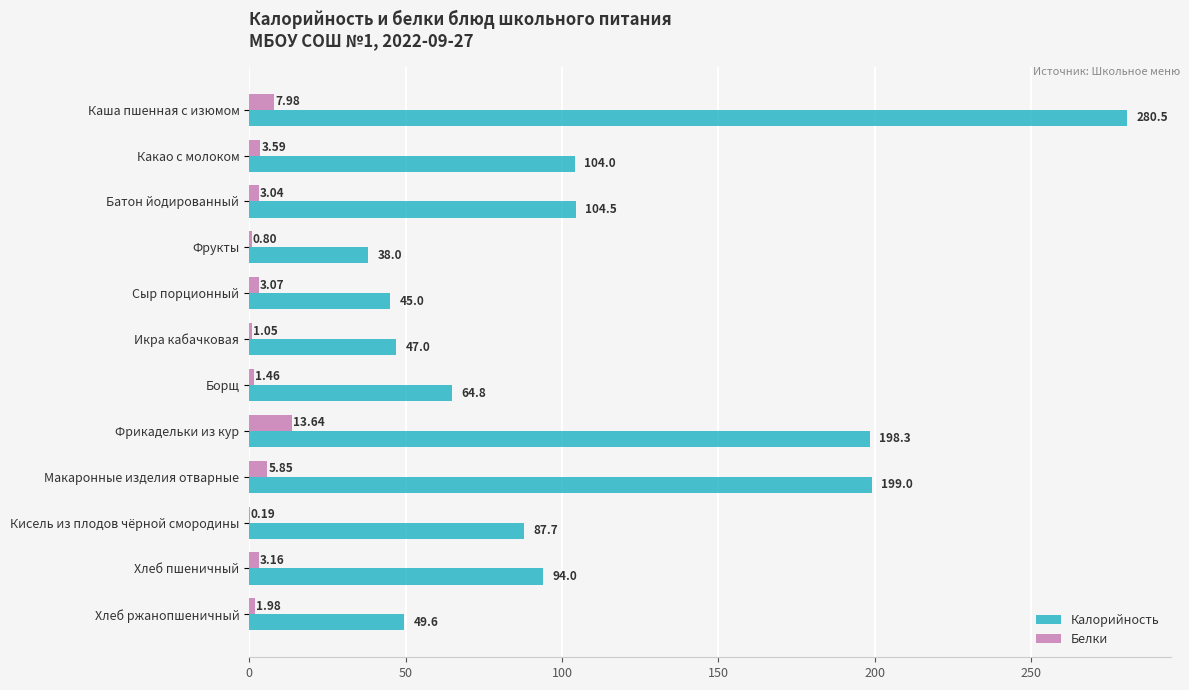

Which series has the largest total across all categories?

Калорийность